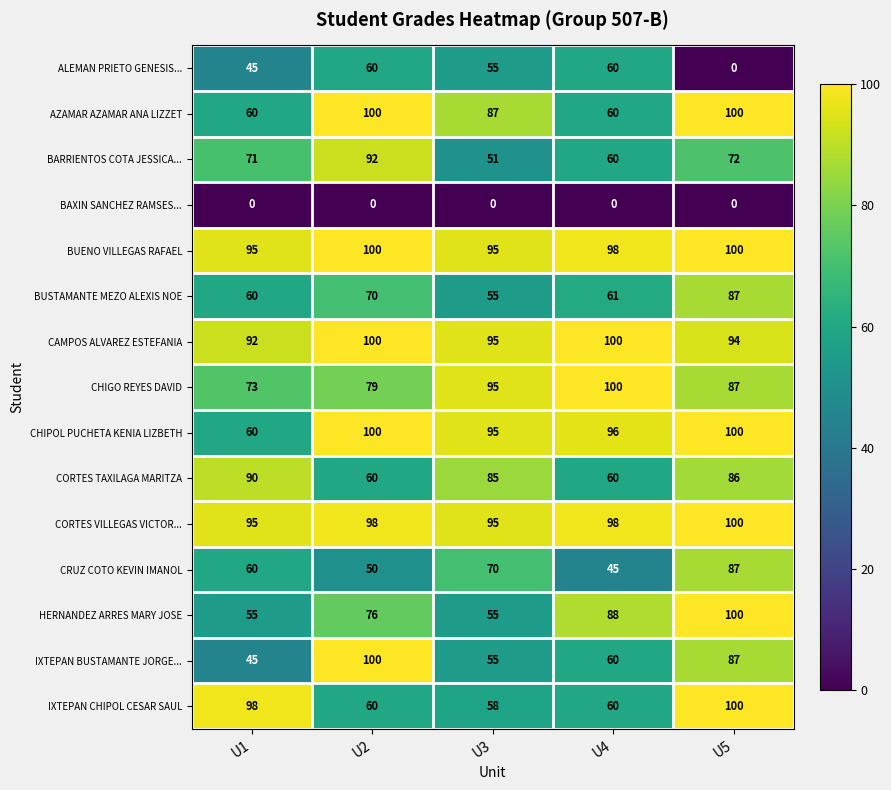

What is the total value across all series at U3?

1046